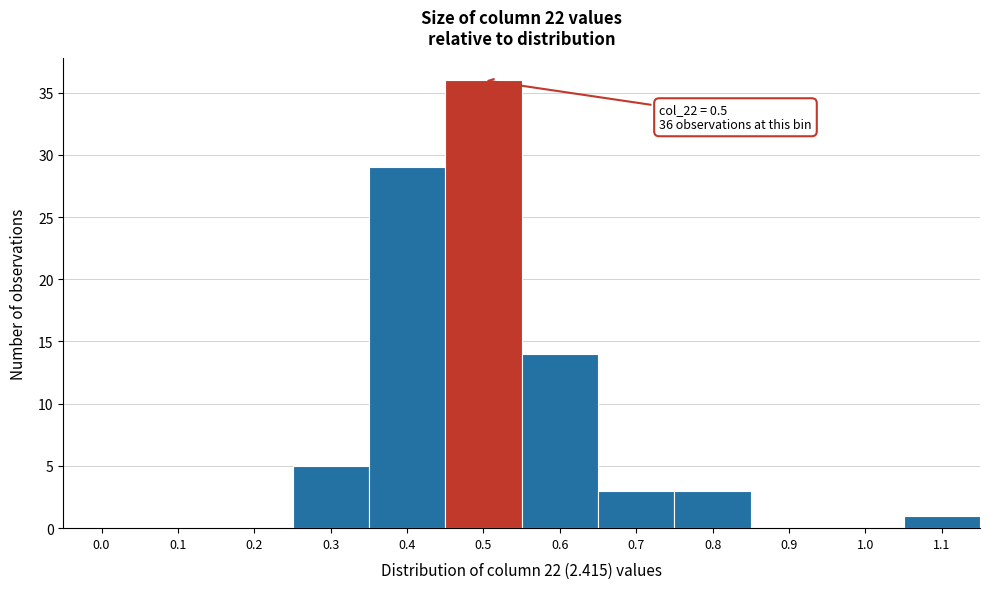

Reading right to left, list all the values displayed in this chart.

1.1=1	1.0=0	0.9=0	0.8=3	0.7=3	0.6=14	0.5=36	0.4=29	0.3=5	0.2=0	0.1=0	0.0=0